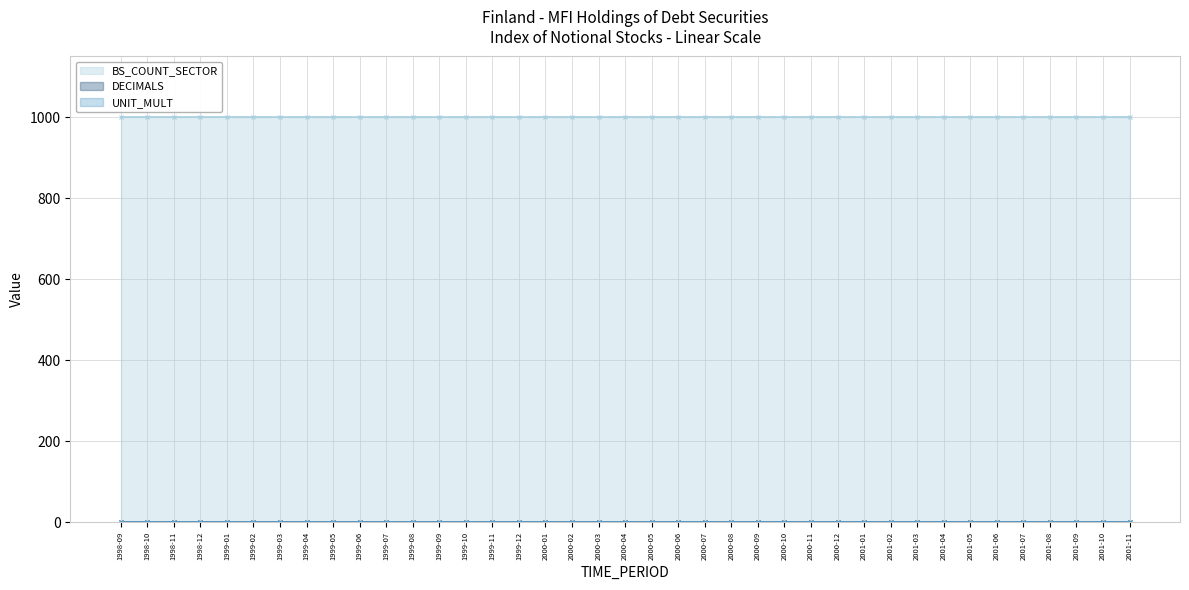

Where is UNIT_MULT nearest to the value 0?

1998-09